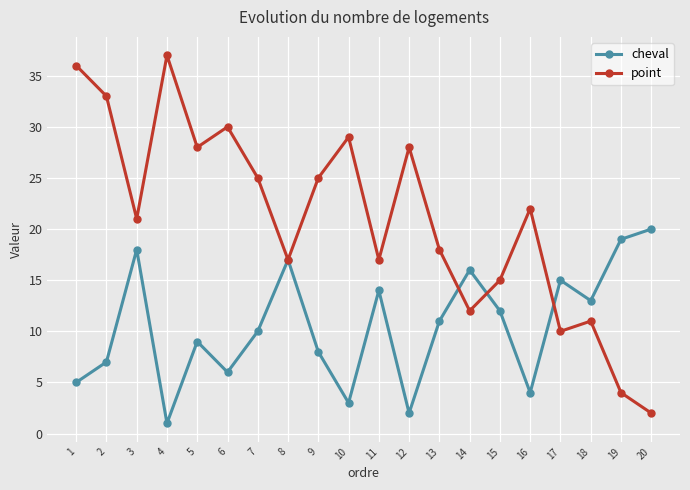

What are all the series names shown in the legend?

cheval, point